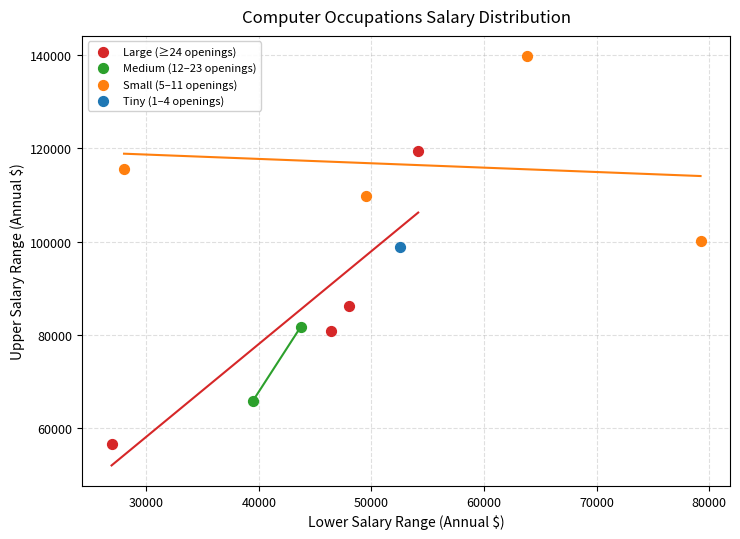

Which series reaches the minimum Y coordinate?

Large (≥24 openings)